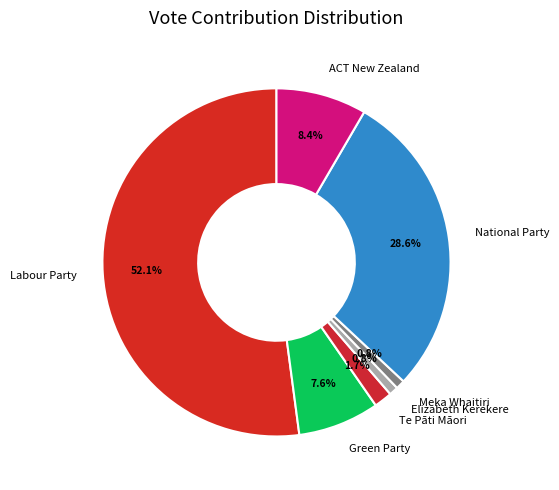

Combined, what portion of the pie is Meka Whaitiri and National Party?

29.4%